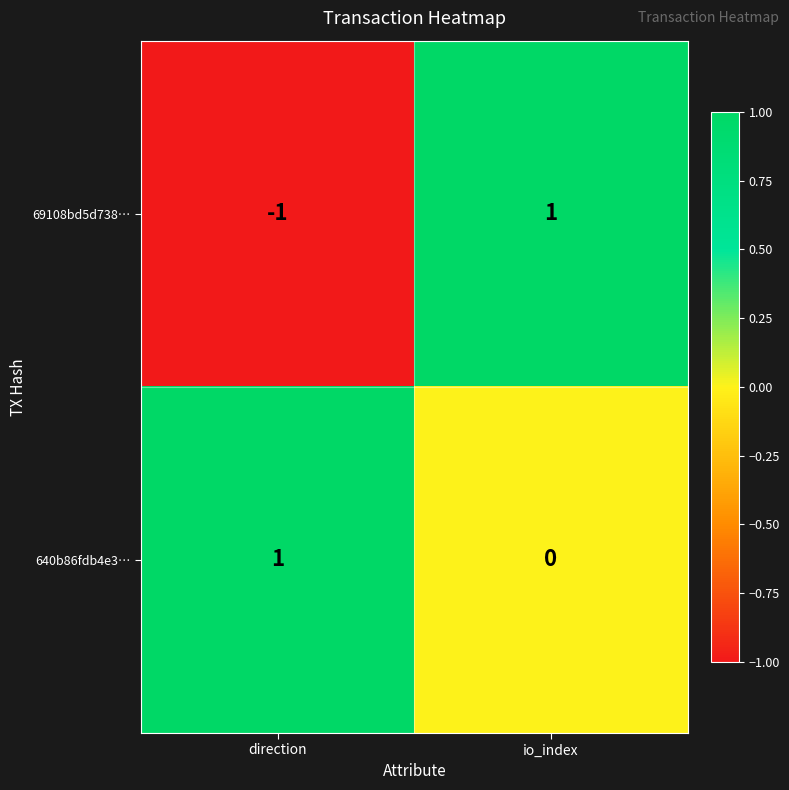

Rank the series by their average value, from highest to lowest.

640b86fdb4e3…, 69108bd5d738…